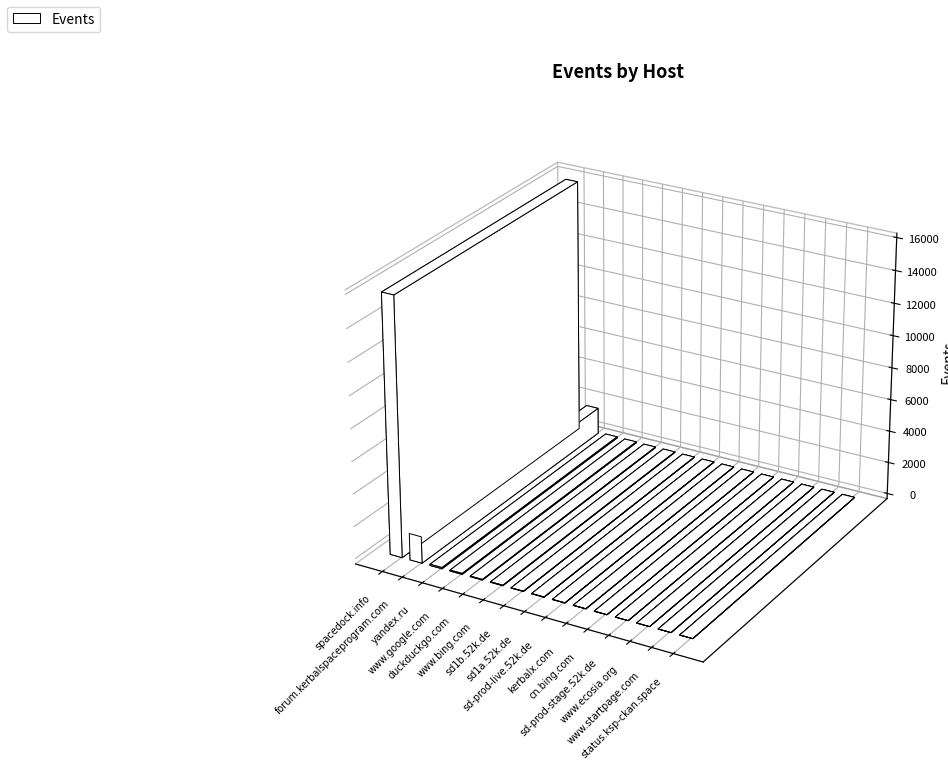

Where is the data nearest to the value 7967?

forum.kerbalspaceprogram.com